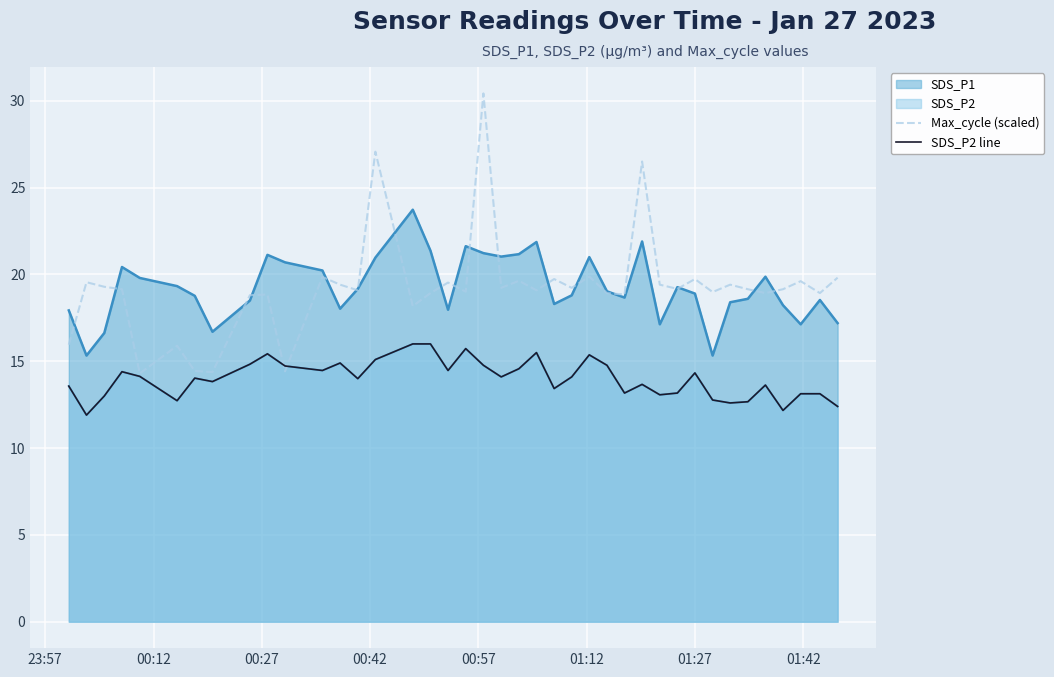

What is the highest value of the SDS_P2 line series?

16.0